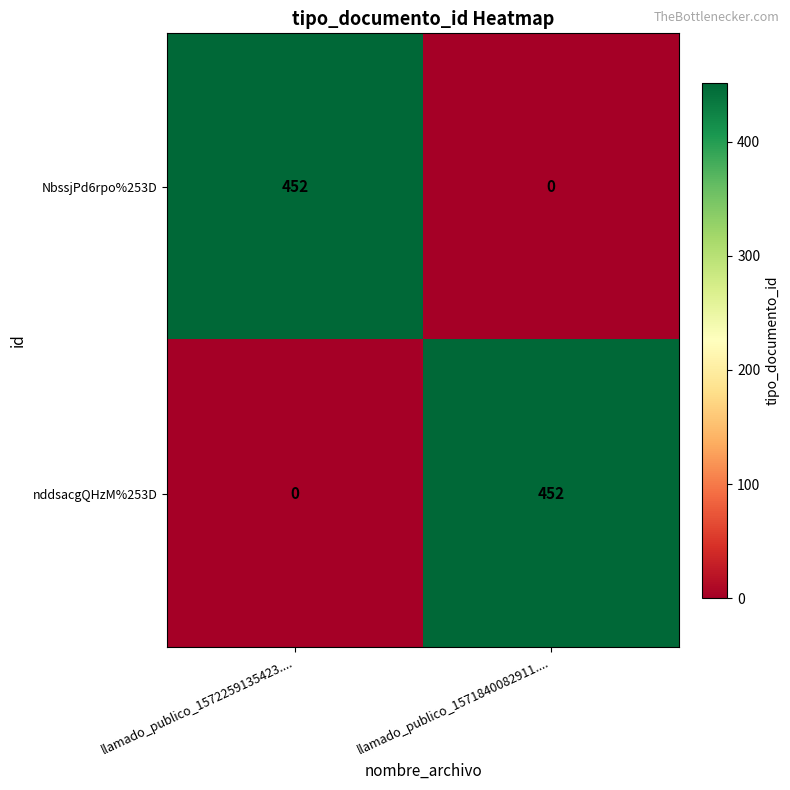

What is the maximum value for nddsacgQHzM%253D?

452